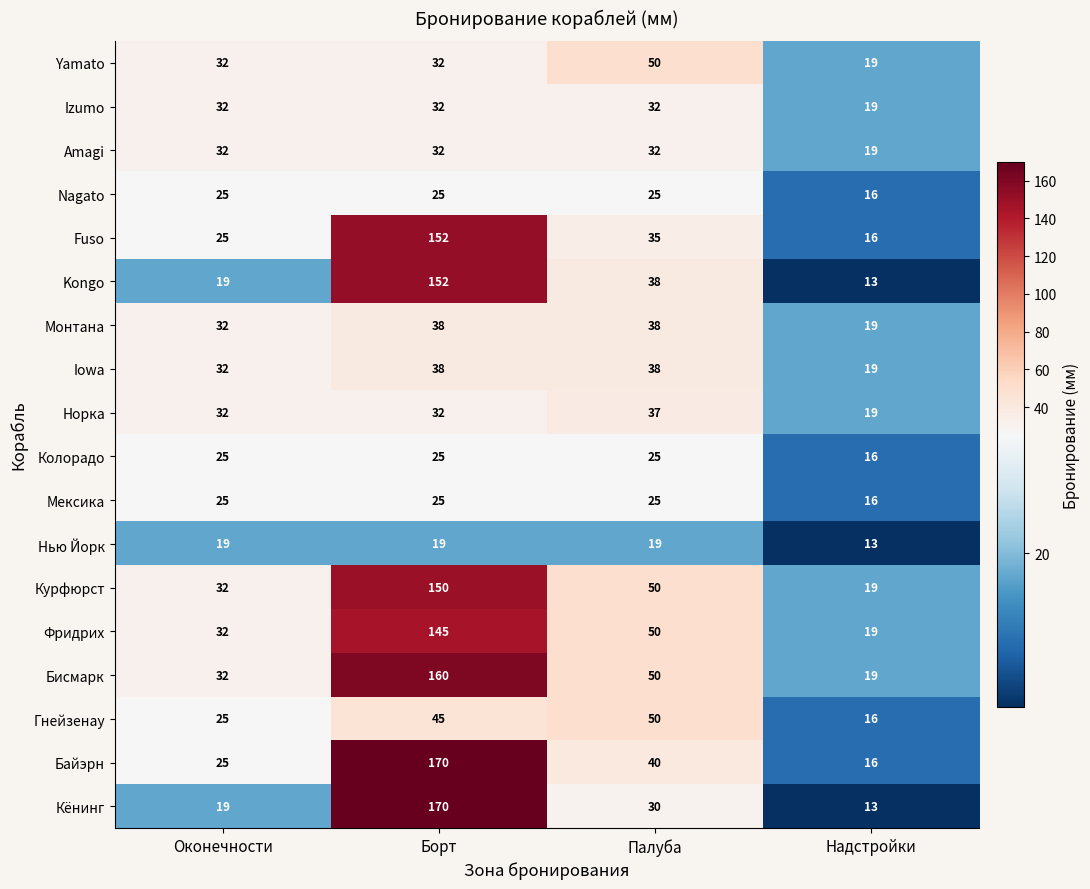

At how many categories does at least one series exceed 26?

3